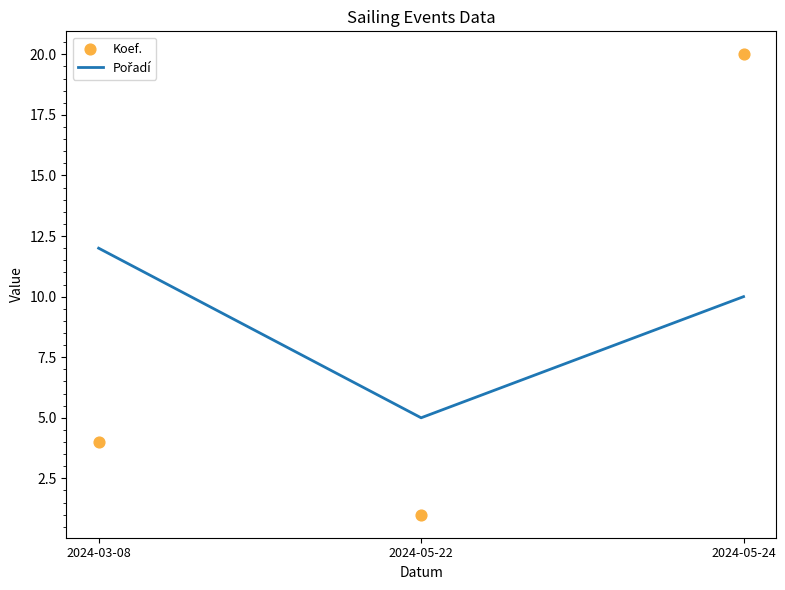

At which category is the sum across all series the highest?

2024-05-24